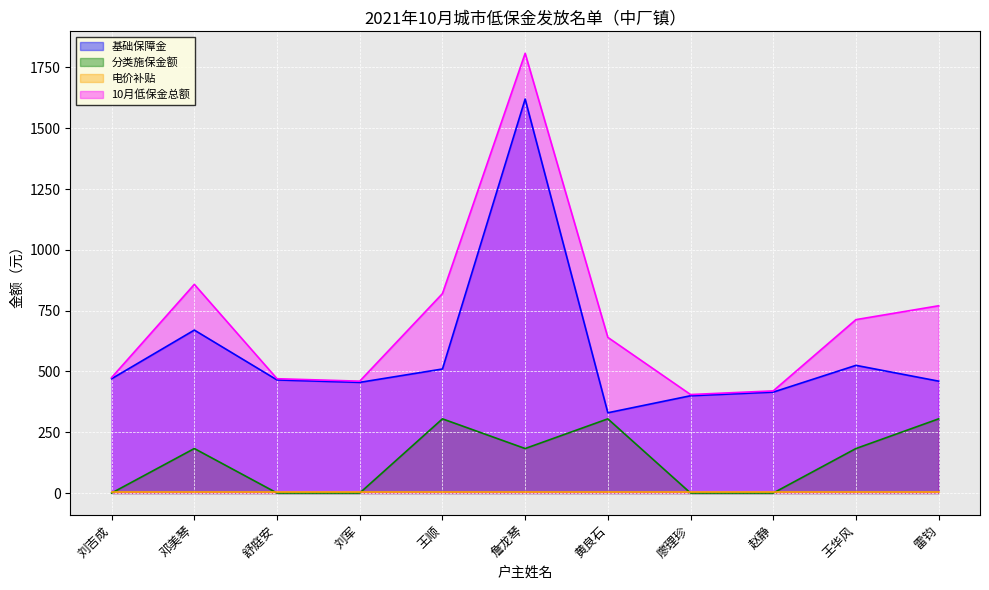

What is the value of the 分类施保金额 point at the 2nd from the left?

183